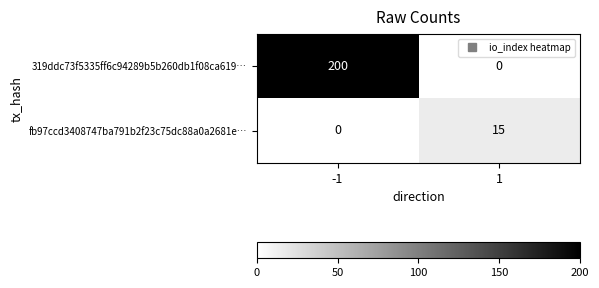

What is the sum of the 319ddc73f5335ff6c94289b5b260db1f08ca619… values at 1 and -1?

200